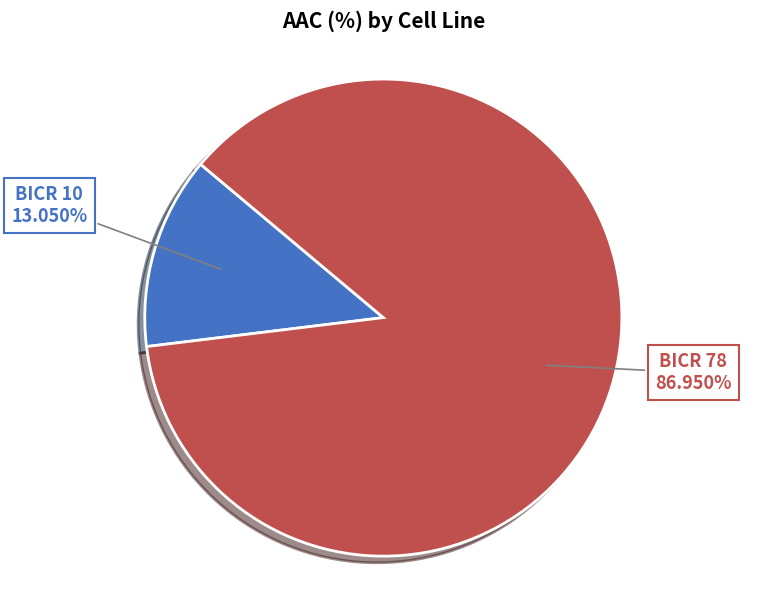

The BICR 10 slice represents 13% of the pie. True or false?

True